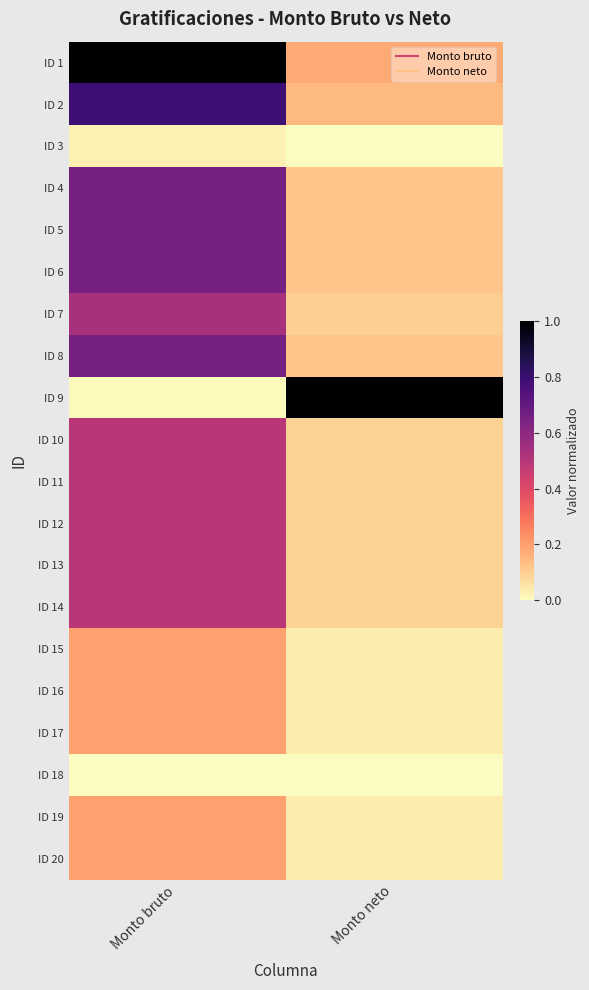

Which has a higher value, Monto bruto or Monto neto?

Monto bruto